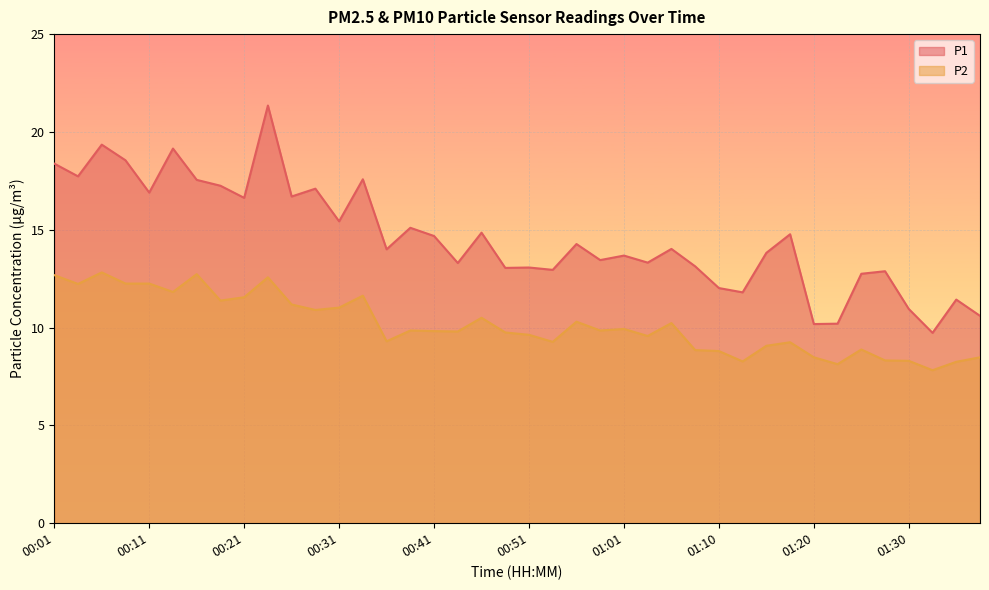

Count the number of data series in this chart.

2